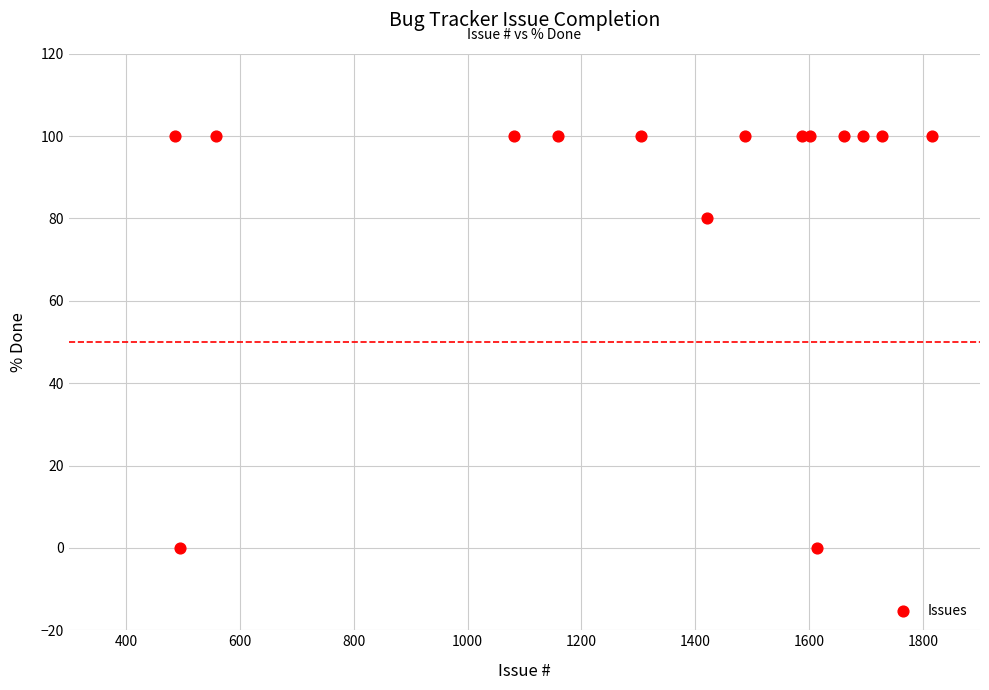

What Y value in the scatter plot is closest to 50?

80